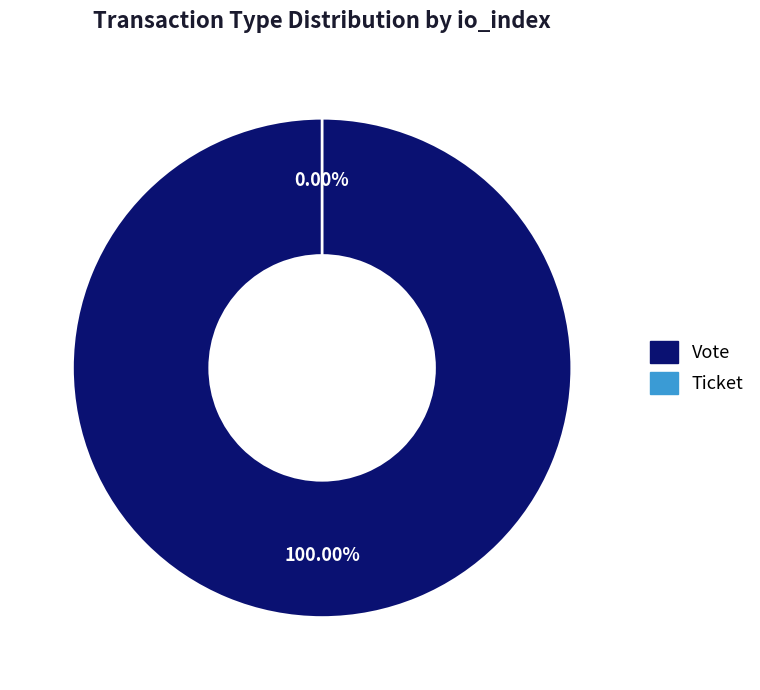

To the nearest percent, what is the difference between the Ticket and Vote slice percentages?

100%